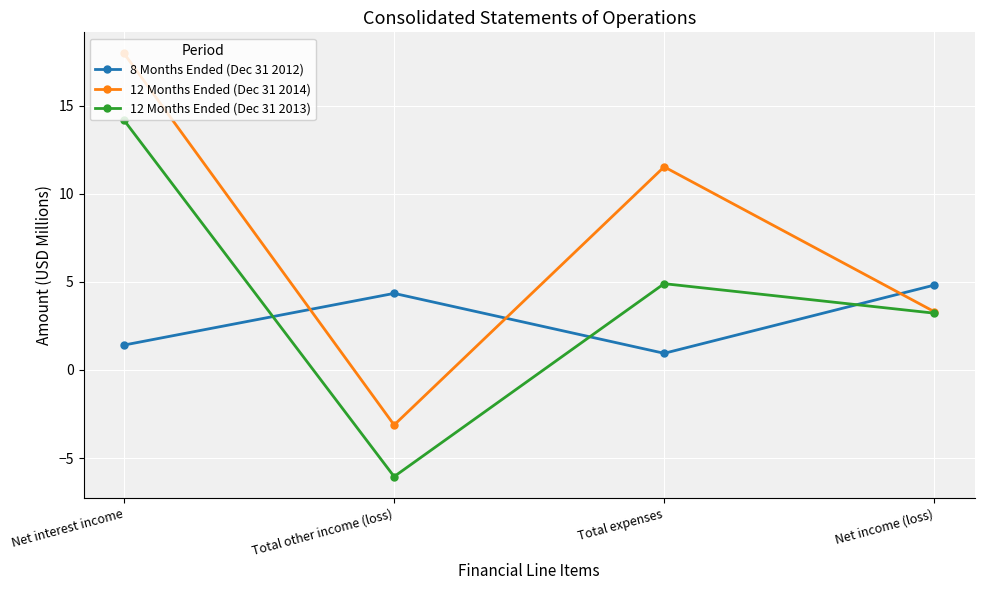

List the labels in order of 12 Months Ended (Dec 31 2013) value, largest first.

Net interest income, Total expenses, Net income (loss), Total other income (loss)